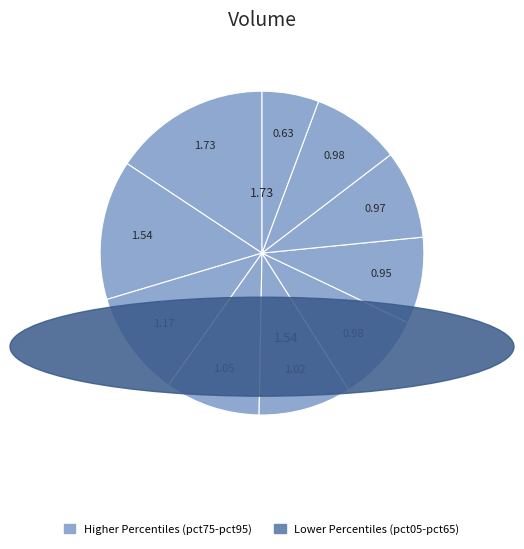

How many segments does this pie chart have?

10